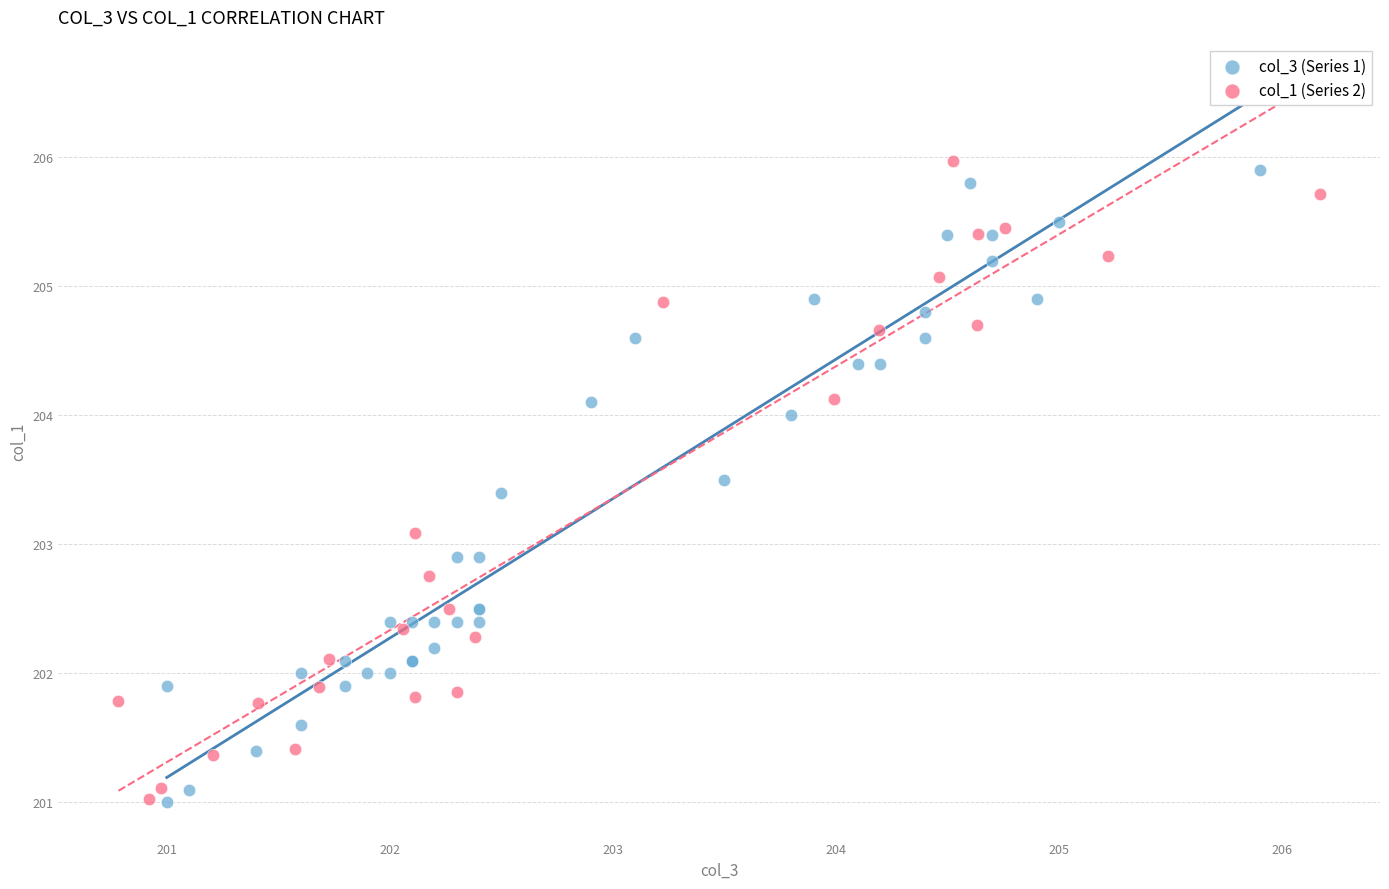

What are all the series names shown in the legend?

col_3 (Series 1), col_1 (Series 2)